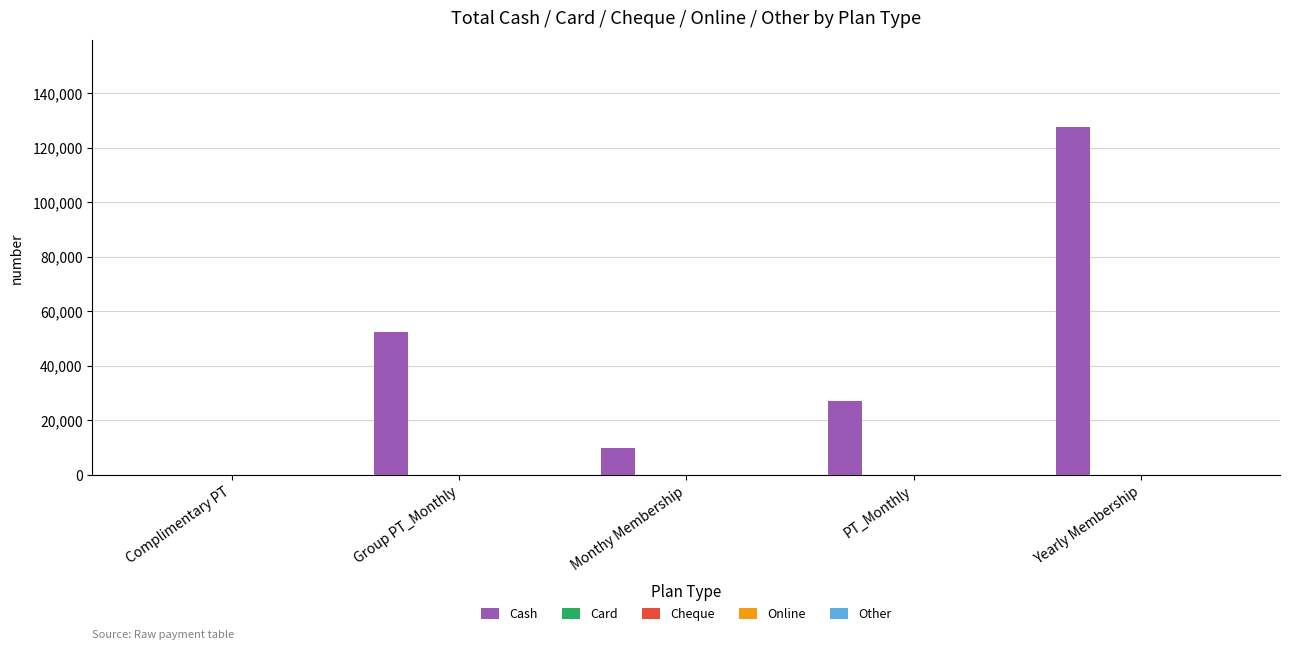

What is the sum of all values?

217090